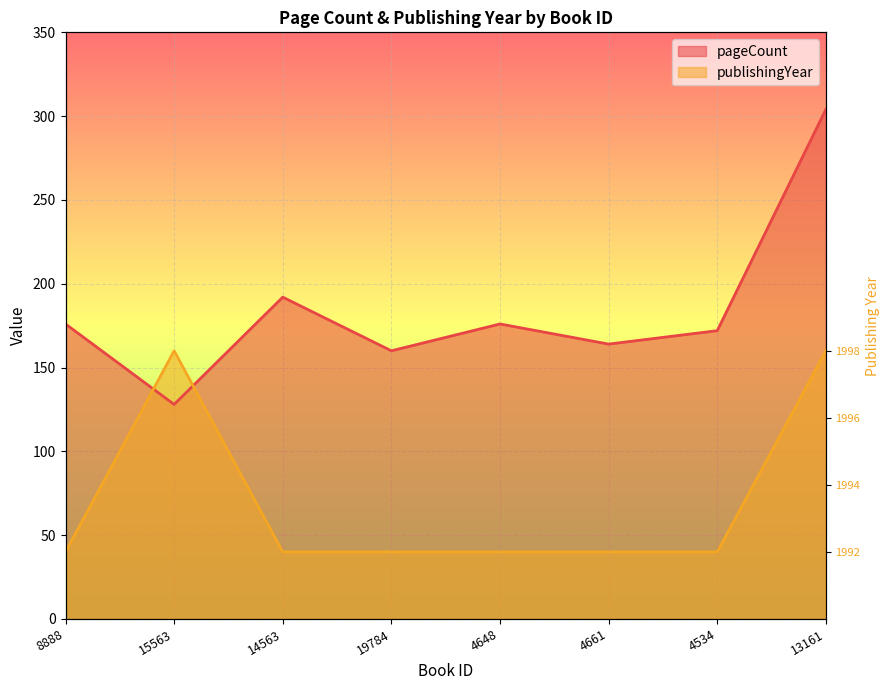

Which category has the lowest value in the publishingYear series?

8888